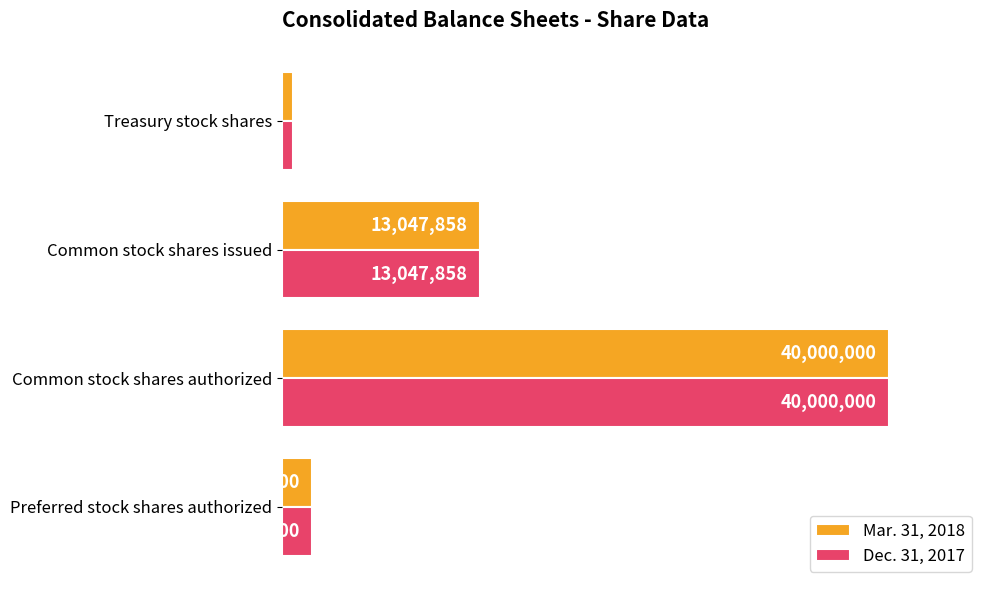

At how many categories does at least one series exceed 0?

4